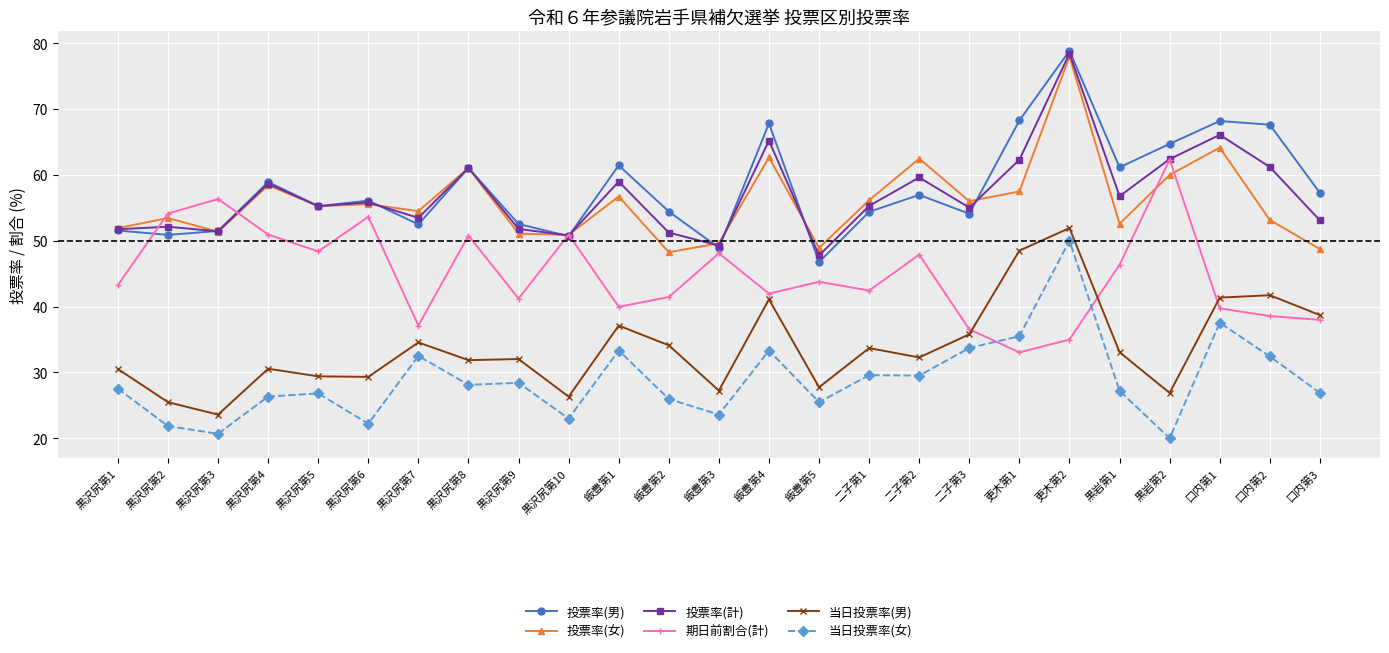

In 期日前割合(計), how many points are higher than both neighbors (excluding endpoints)?

8